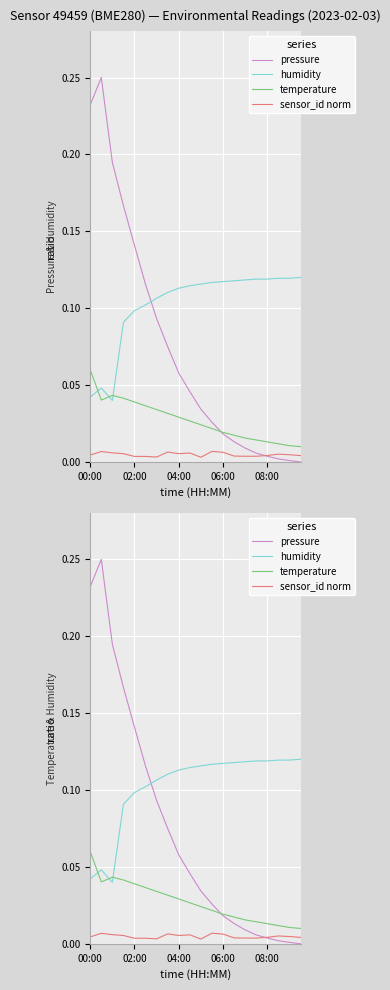

What is the sum of all pressure values?

1.5